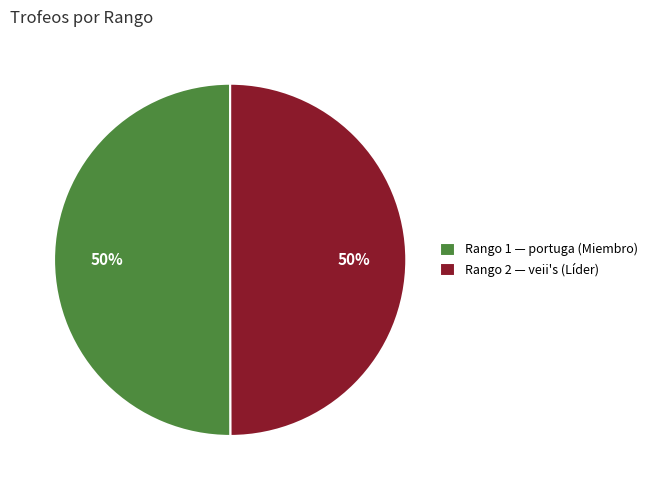

What is the ratio of the value at Rango 2 — veii's (Líder) to the value at Rango 1 — portuga (Miembro)?

1.0